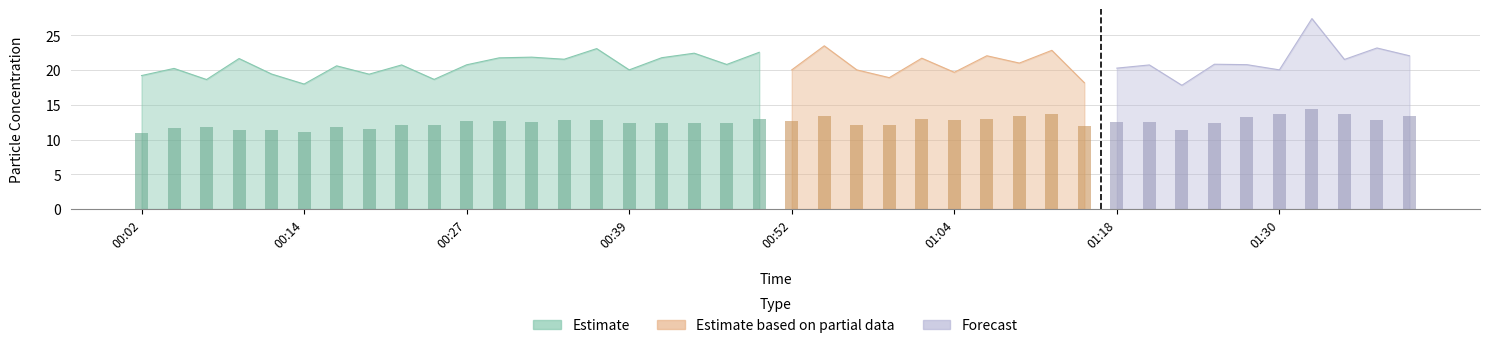

How many groups of bars are there?

40